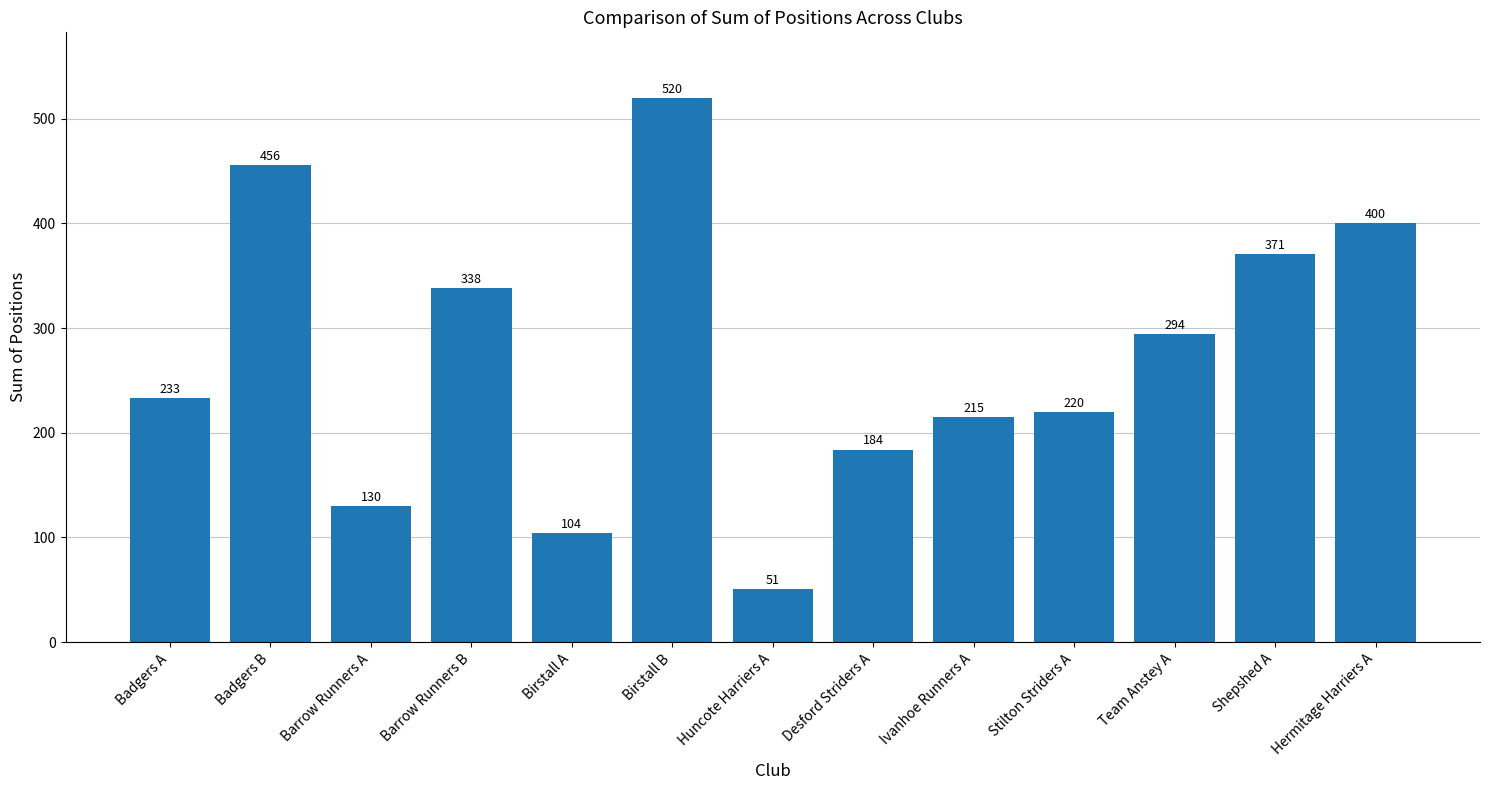

True or false: the data shows 400 at Hermitage Harriers A.

True